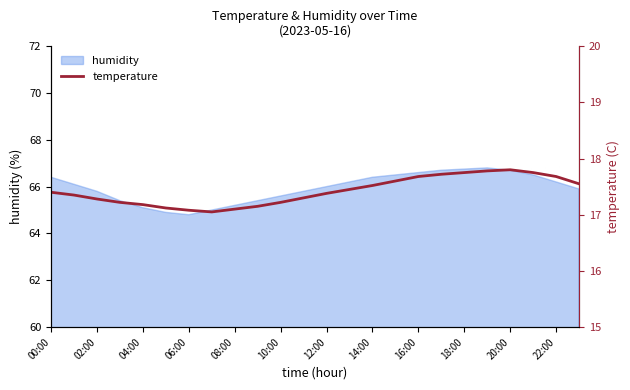

True or false: humidity has a value of 65.1 at 04:00.

True